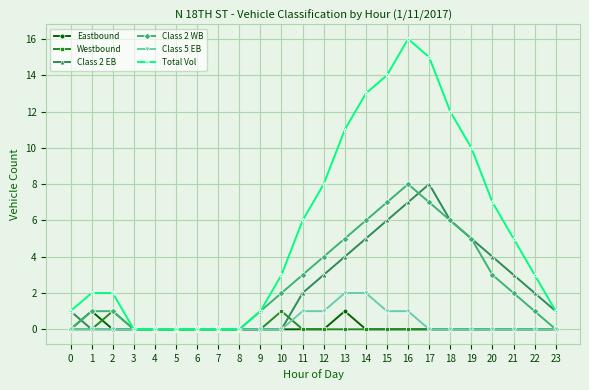

The value of Total Vol at 9 is 2. True or false?

False